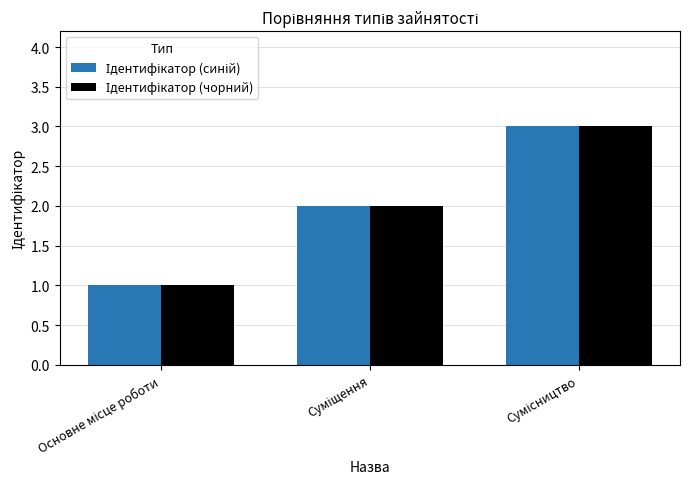

At how many categories does at least one series exceed 1?

2